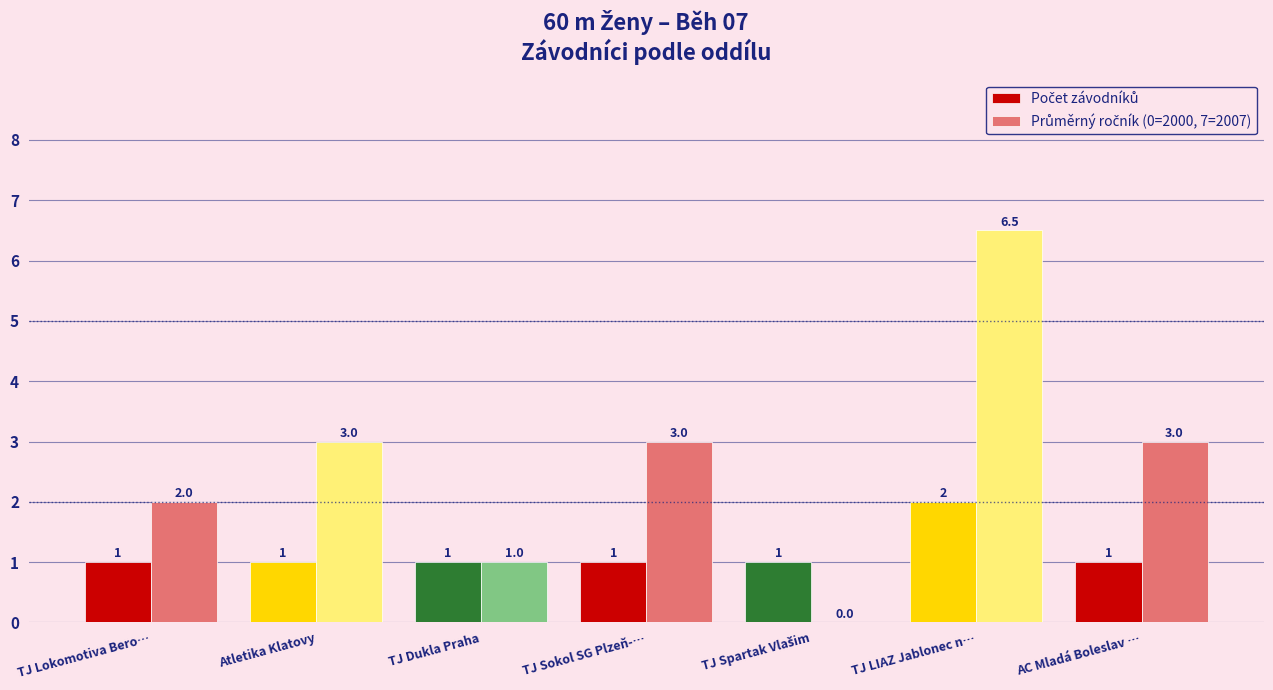

Which label corresponds to the largest value in the chart?

TJ LIAZ Jablonec n…